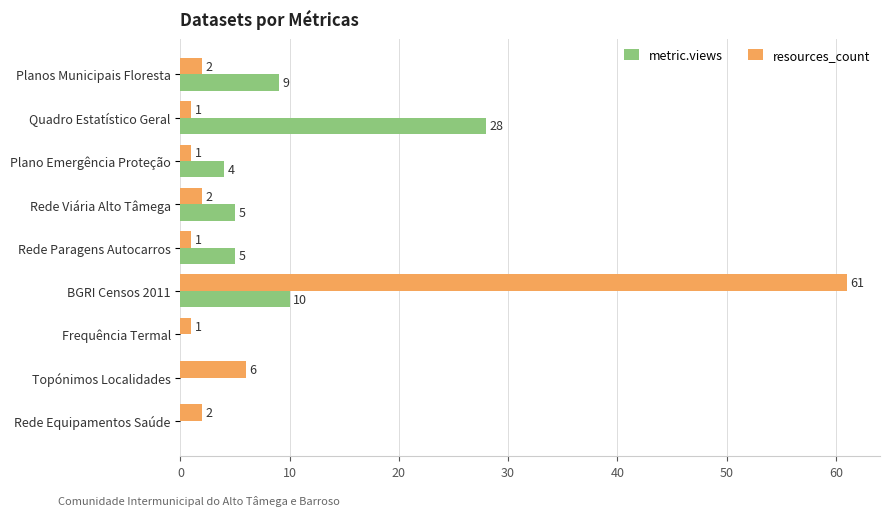

Which series has the widest spread of values?

resources_count